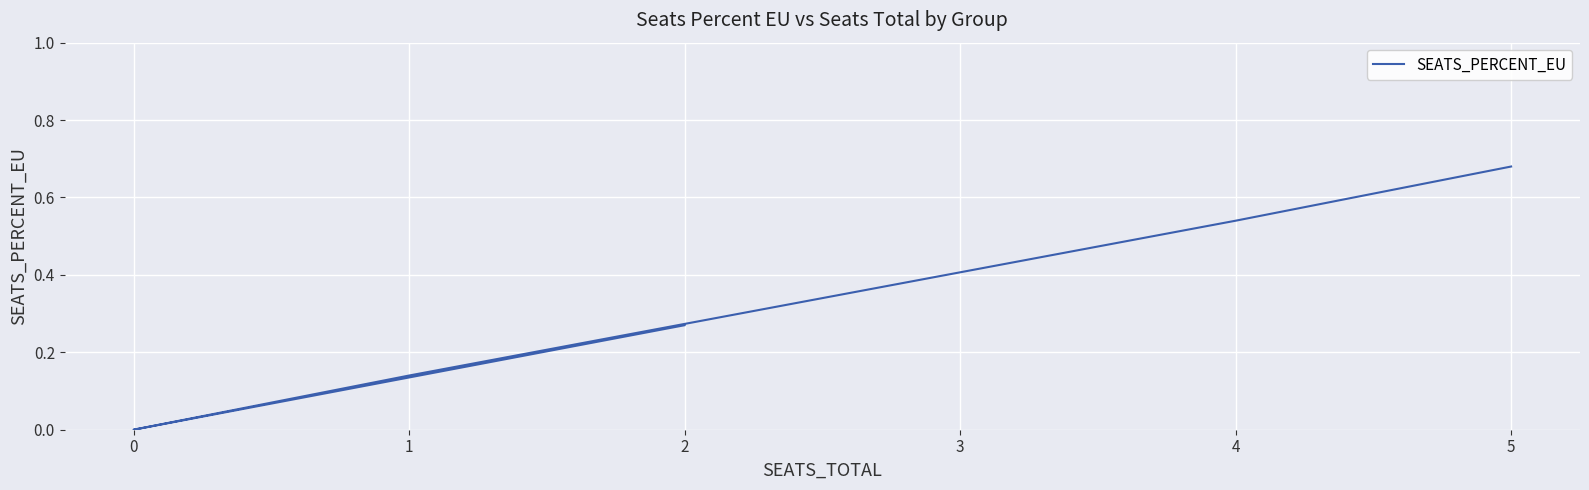

What is the label of the 5th point from the right?

4